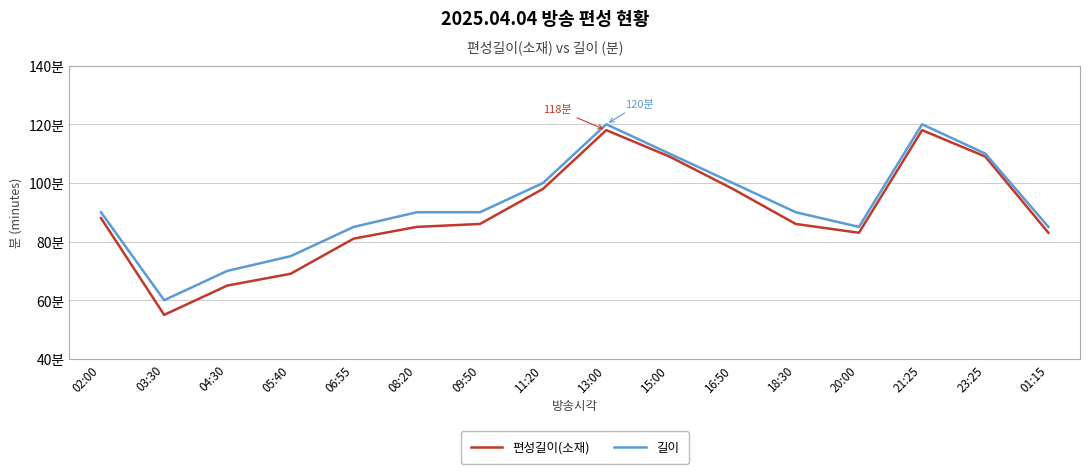

Does the chart have visible grid lines?

Yes